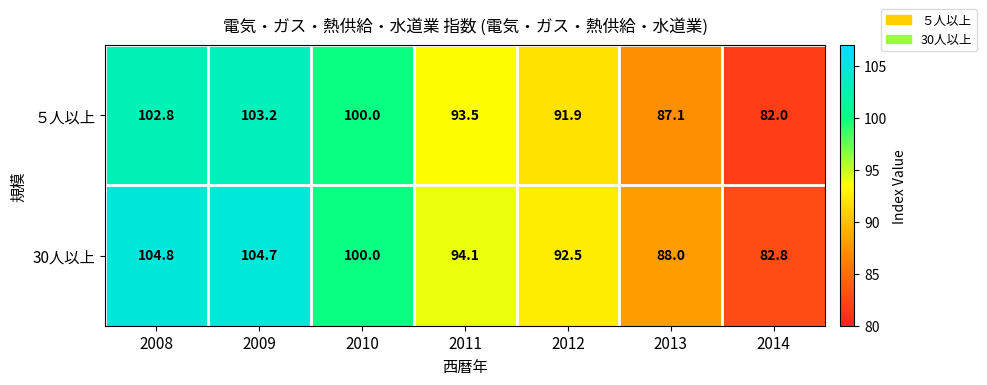

What is the minimum value shown in the chart?

82.0